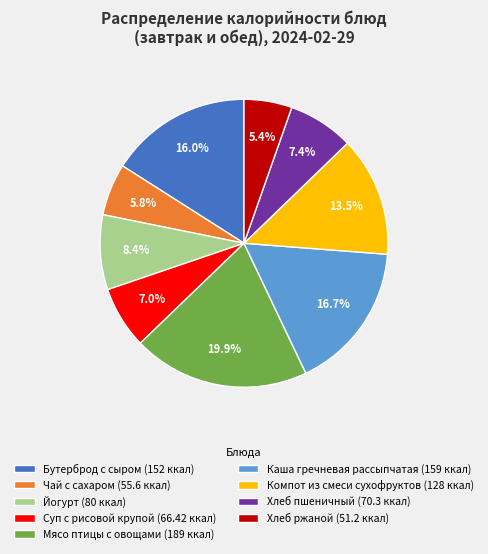

What portion of the pie excludes Хлеб пшеничный?

92.6%